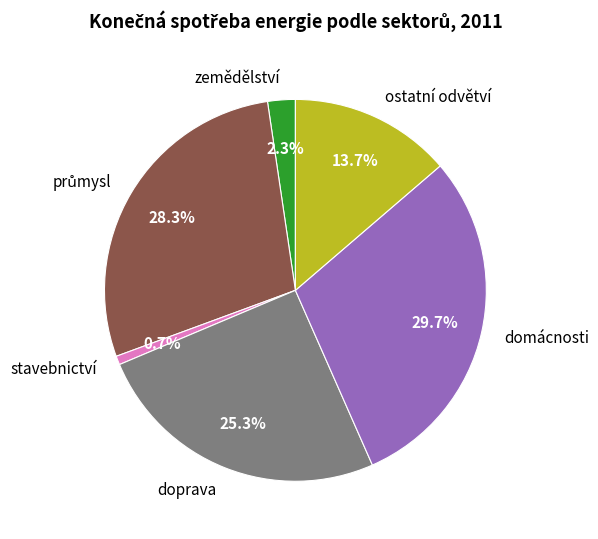

The zemědělství slice represents 2% of the pie. True or false?

True